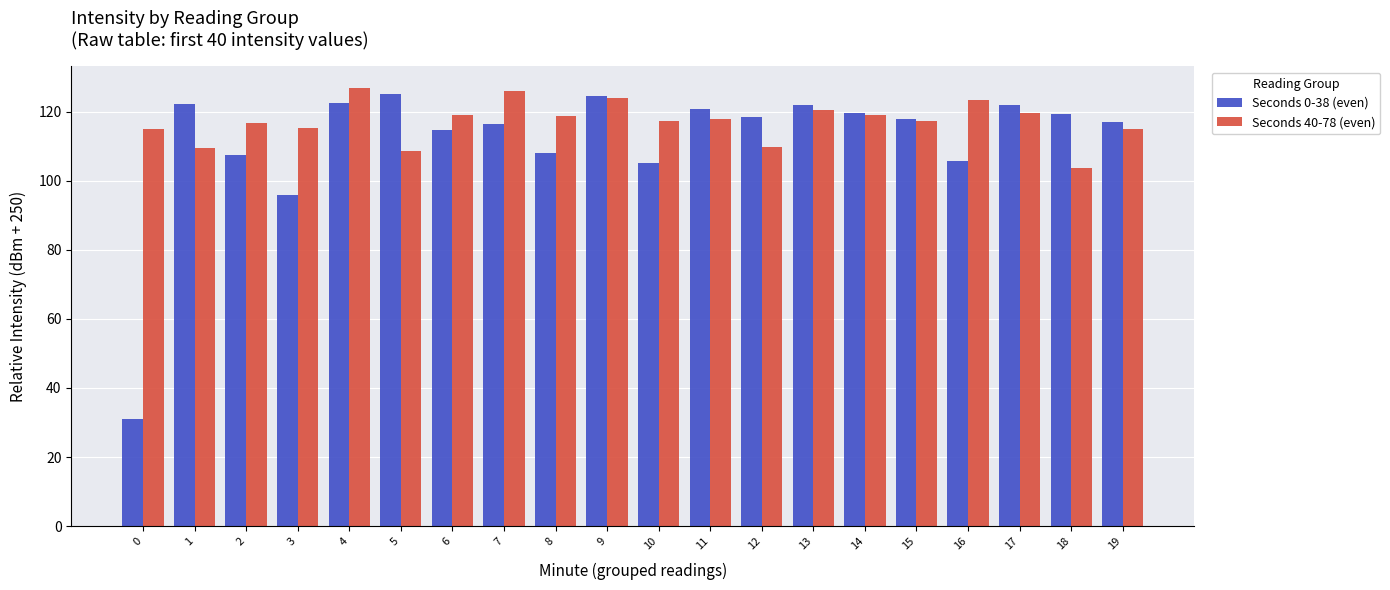

Which series has the largest total across all categories?

Seconds 40-78 (even)